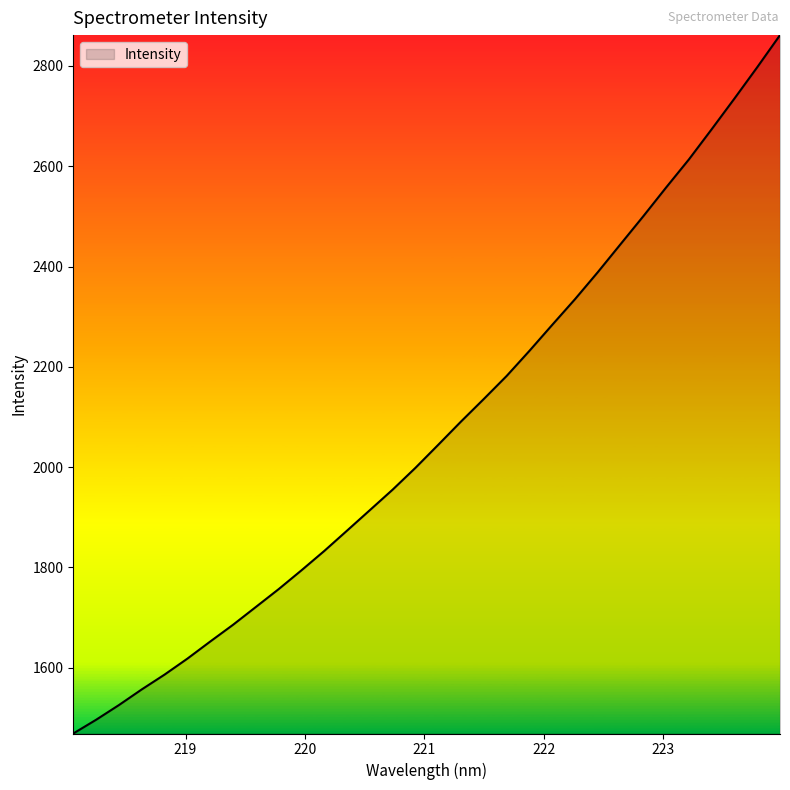

What is the difference between the maximum and minimum values?

1392.9